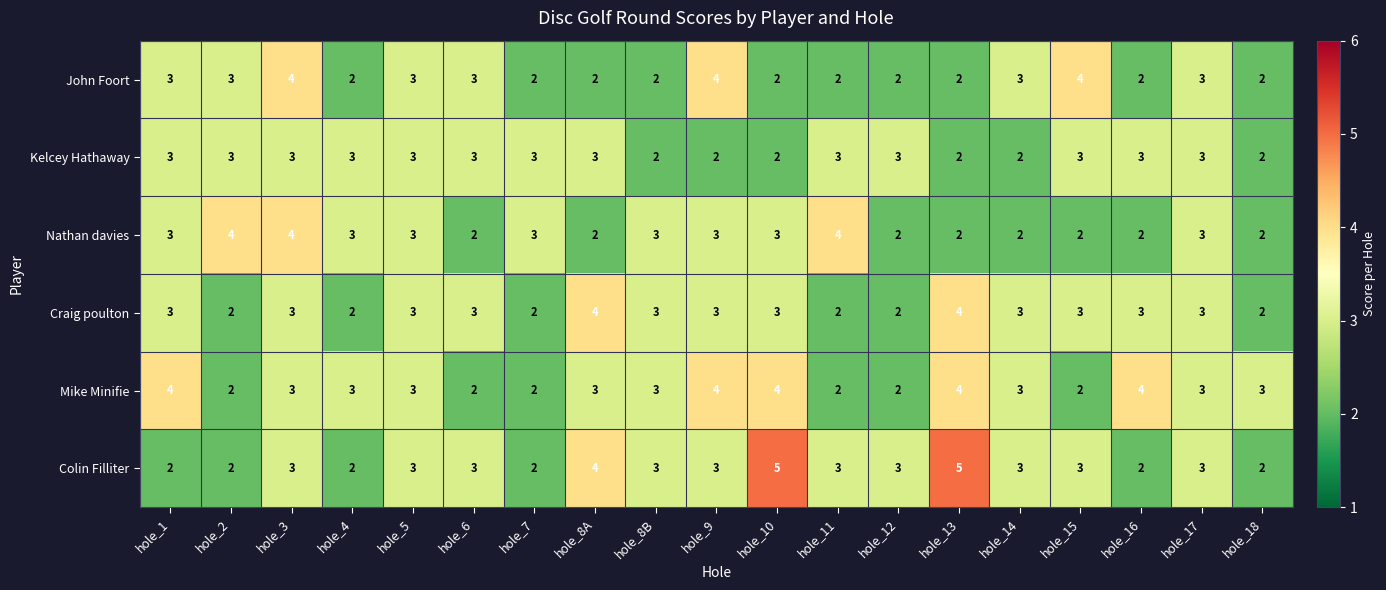

What is the highest value of the Mike Minifie series?

4